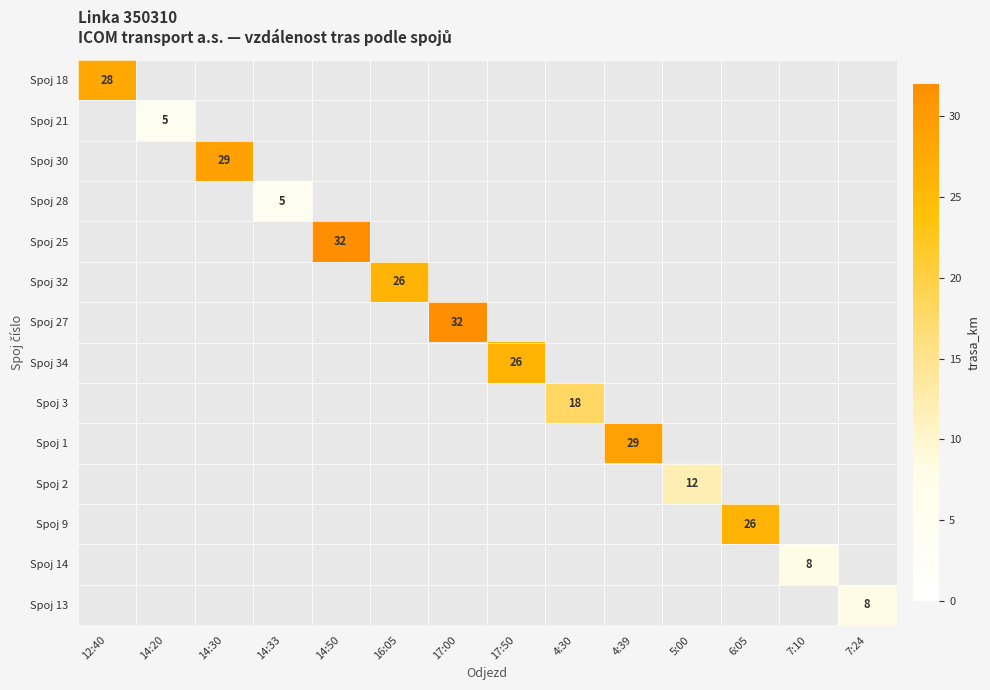

True or false: Spoj 32 has a value of 26 at 16:05.

True